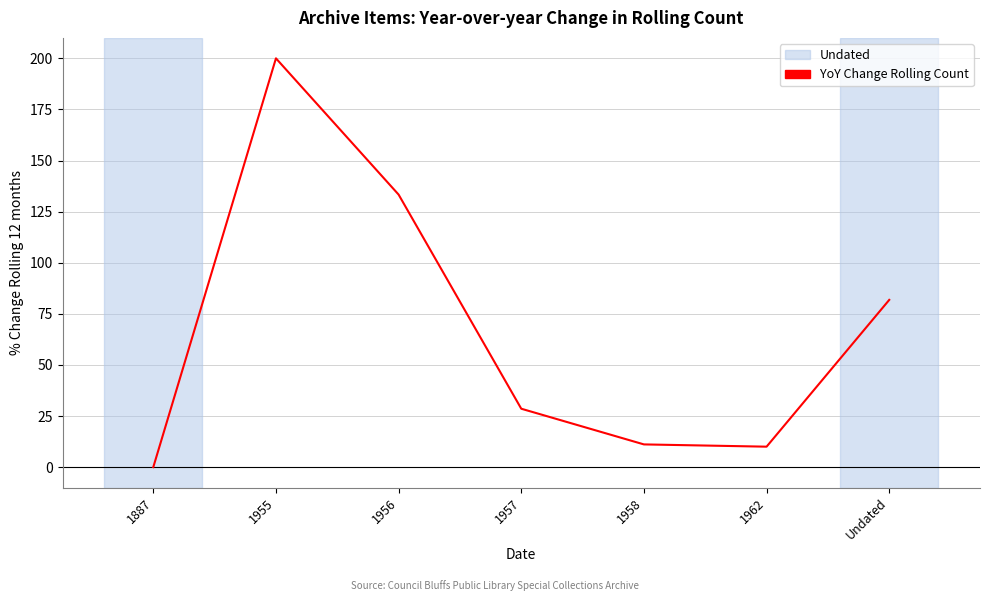

What is the maximum value shown in the chart?

200.0